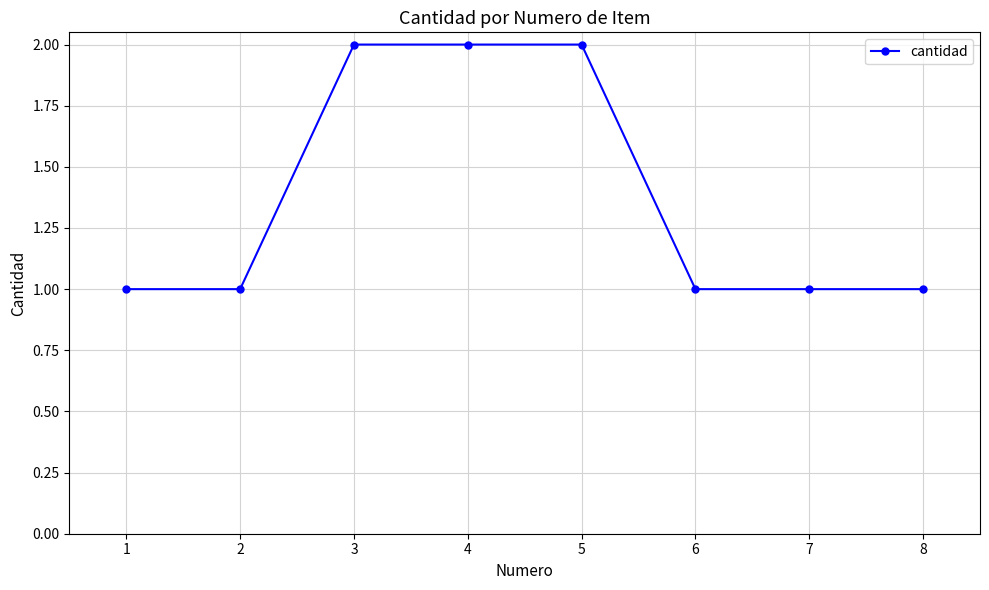

Which has a higher value, 2 or 5?

5